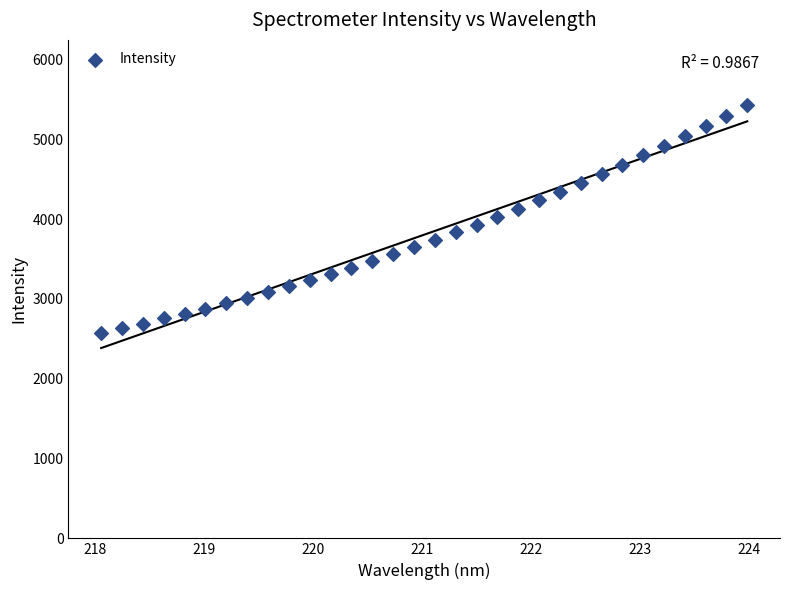

What is the range of X values (max minus min)?

5.9